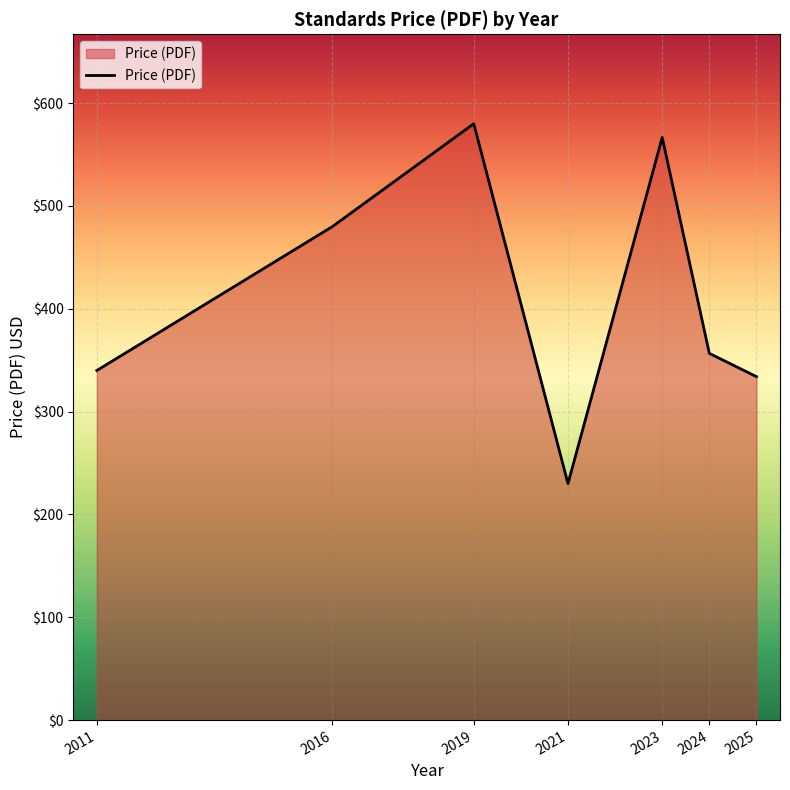

True or false: the data shows 308.9 at 2021.

False